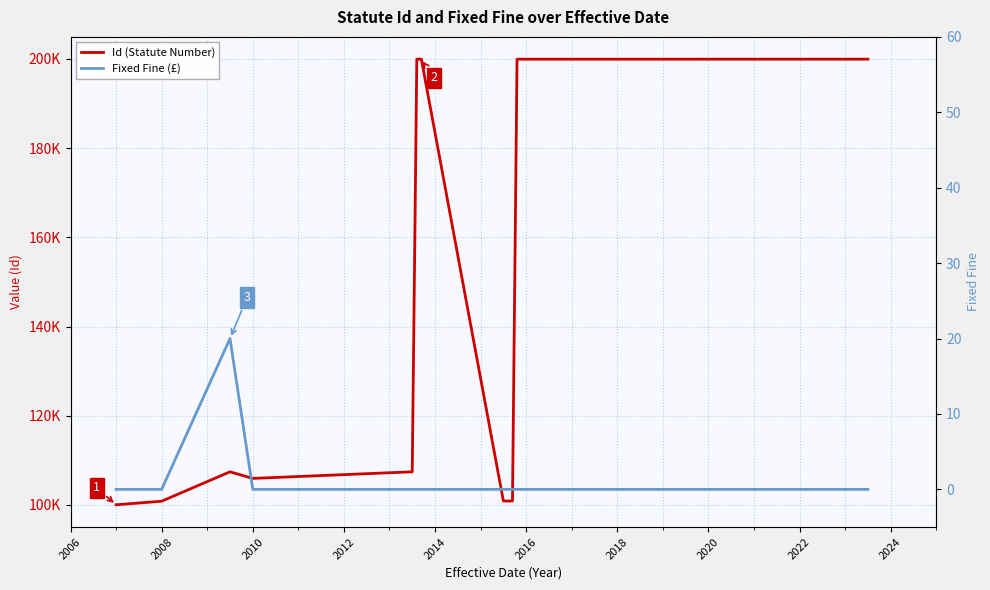

True or false: Id (Statute Number) and Fixed Fine (£) intersect in this chart.

False